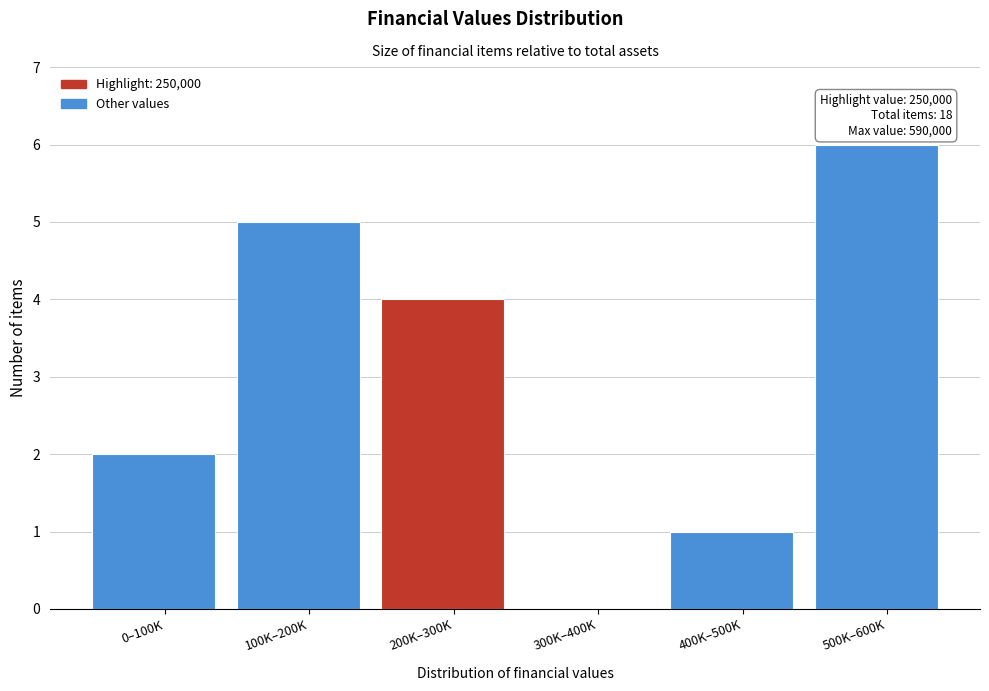

Reading left to right, list all the values displayed in this chart.

0–100K=2	100K–200K=5	200K–300K=4	300K–400K=0	400K–500K=1	500K–600K=6